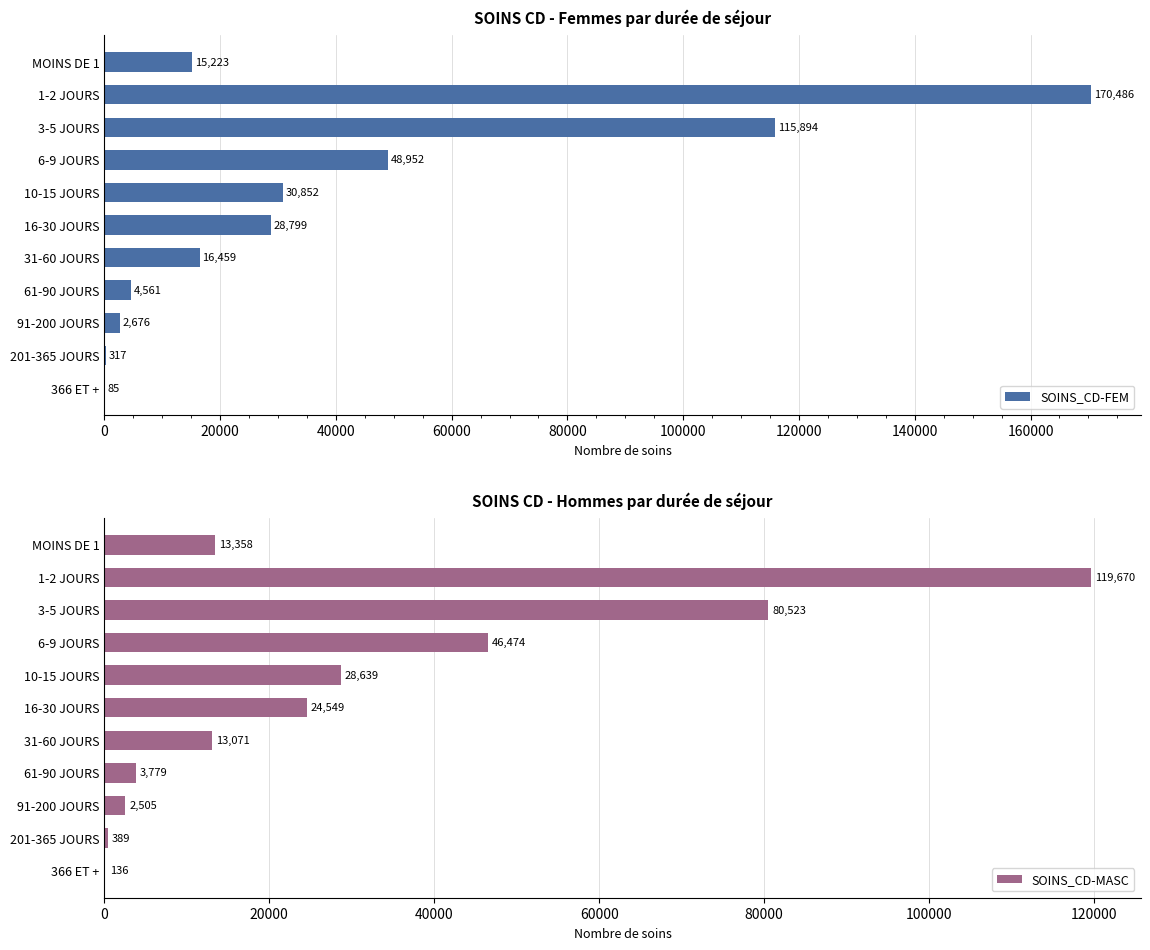

What is the maximum value for SOINS_CD-FEM?

170486